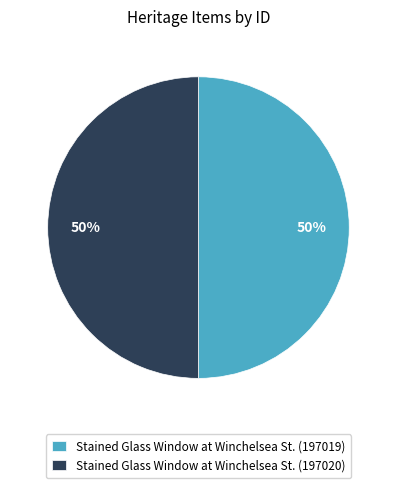

To the nearest percent, what percentage of the pie is Stained Glass Window at Winchelsea St. (197020)?

50%